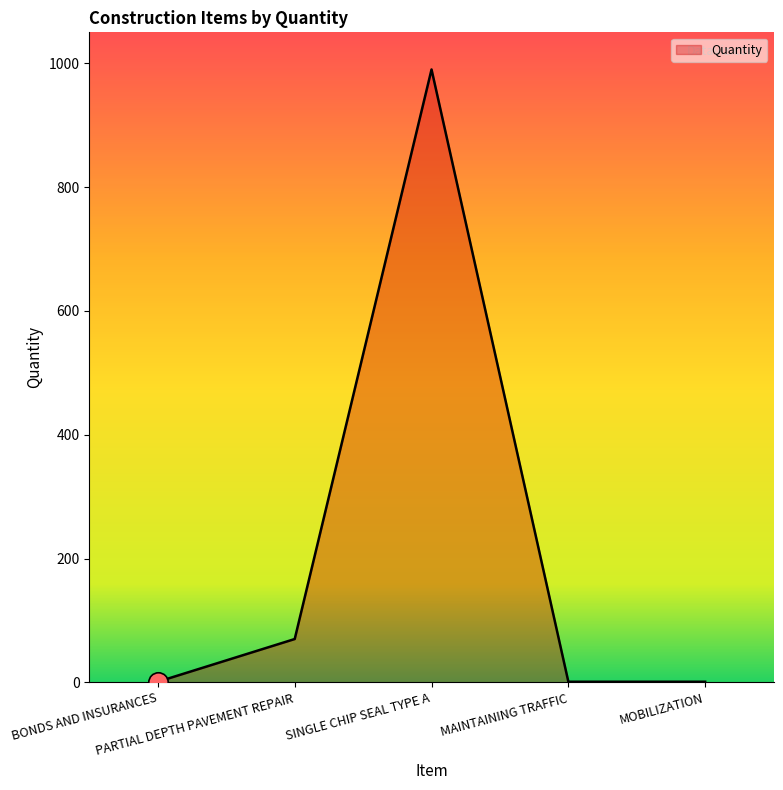

What is the difference between the second highest and minimum values?

69